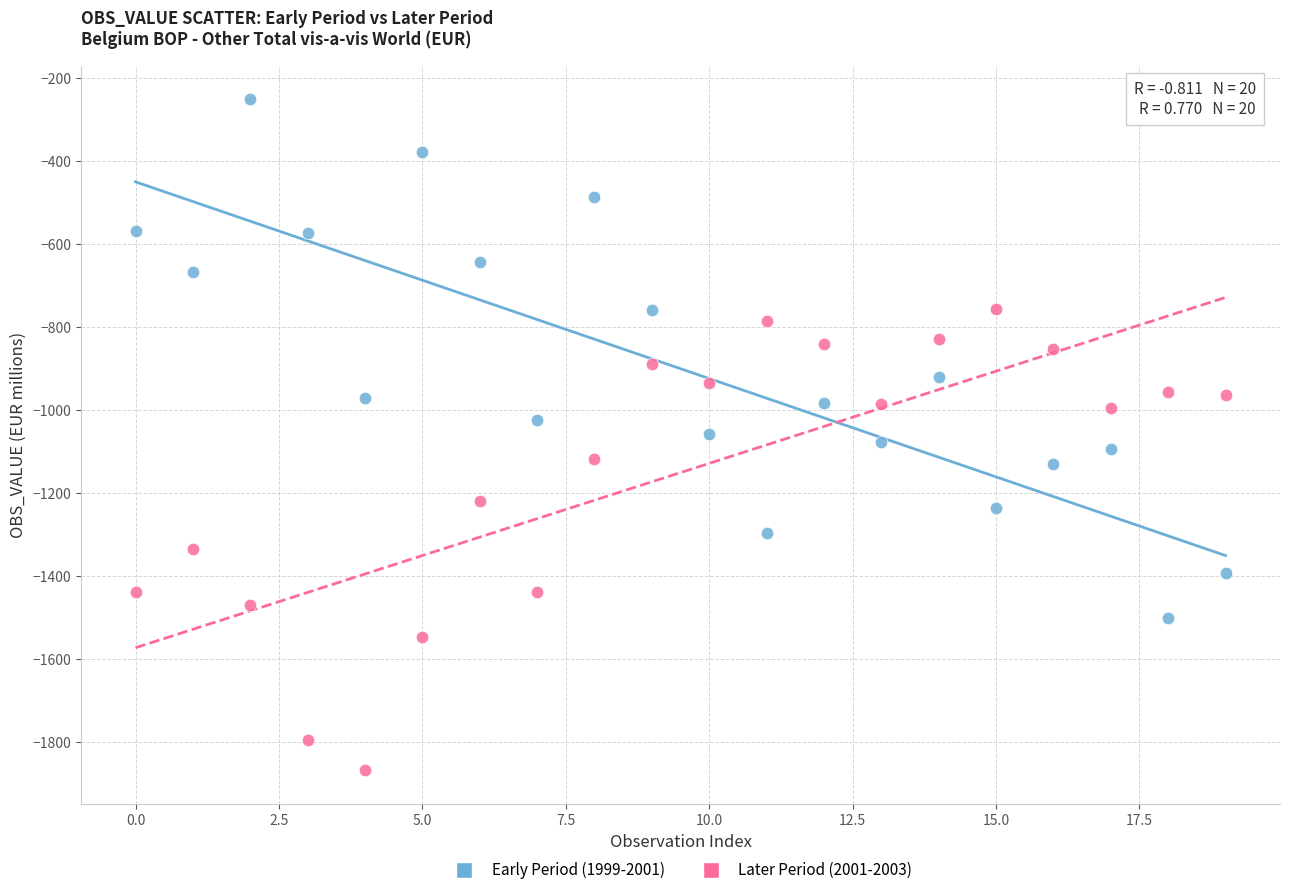

Across all data points, what is the range of Y values (max minus min)?

1616